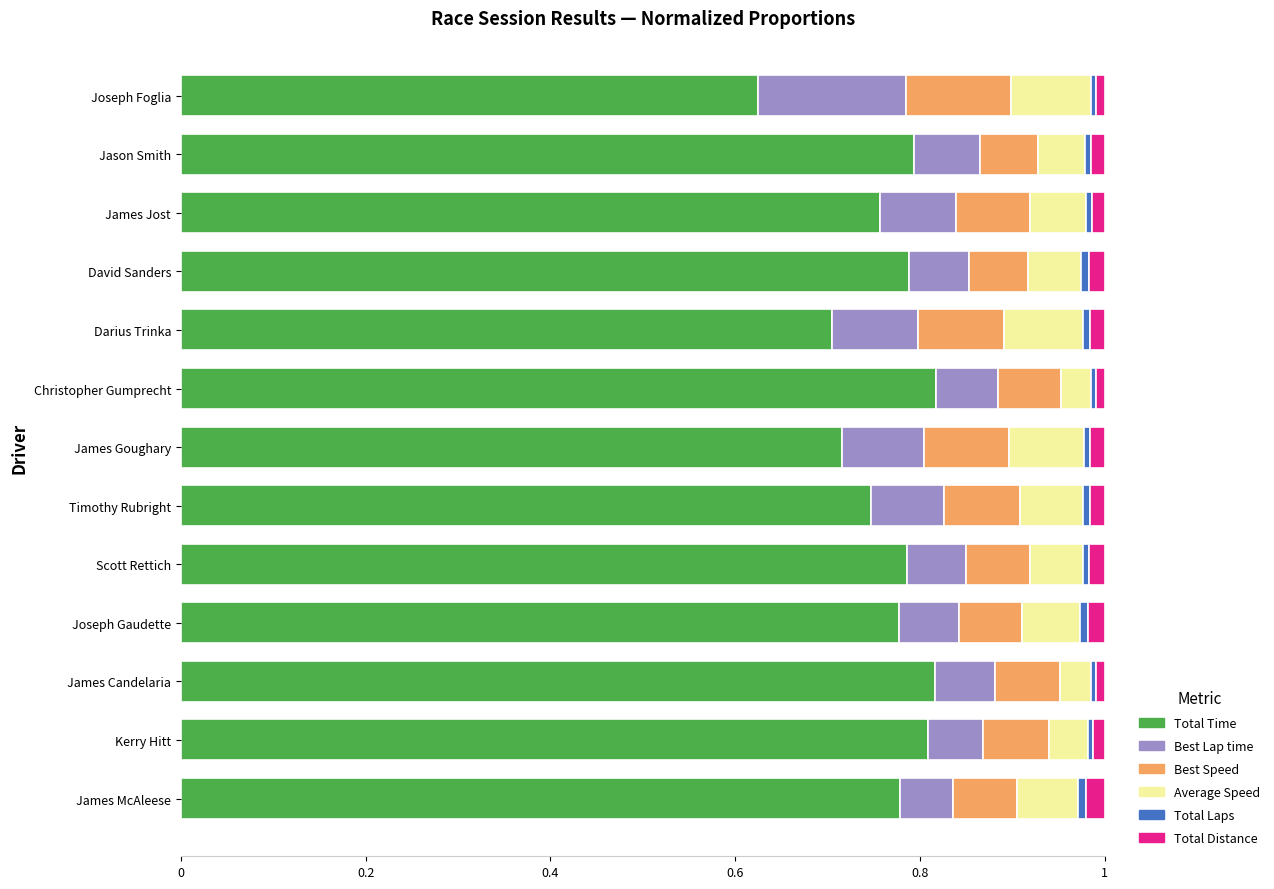

At which label does Total Time reach its minimum?

Joseph Foglia